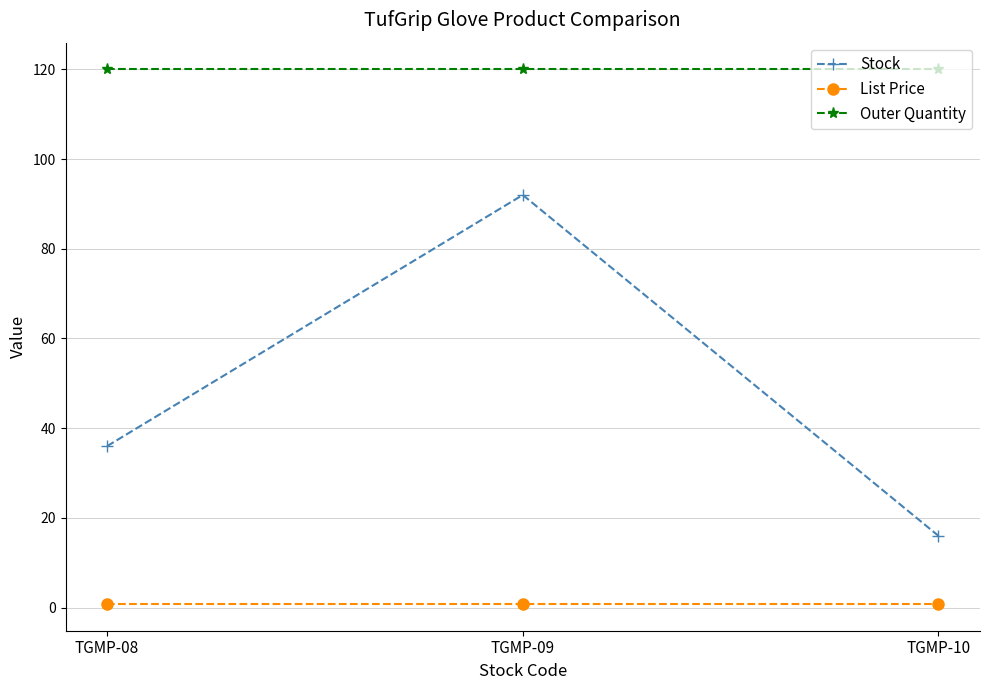

What is the total value across all series at TGMP-08?

156.8